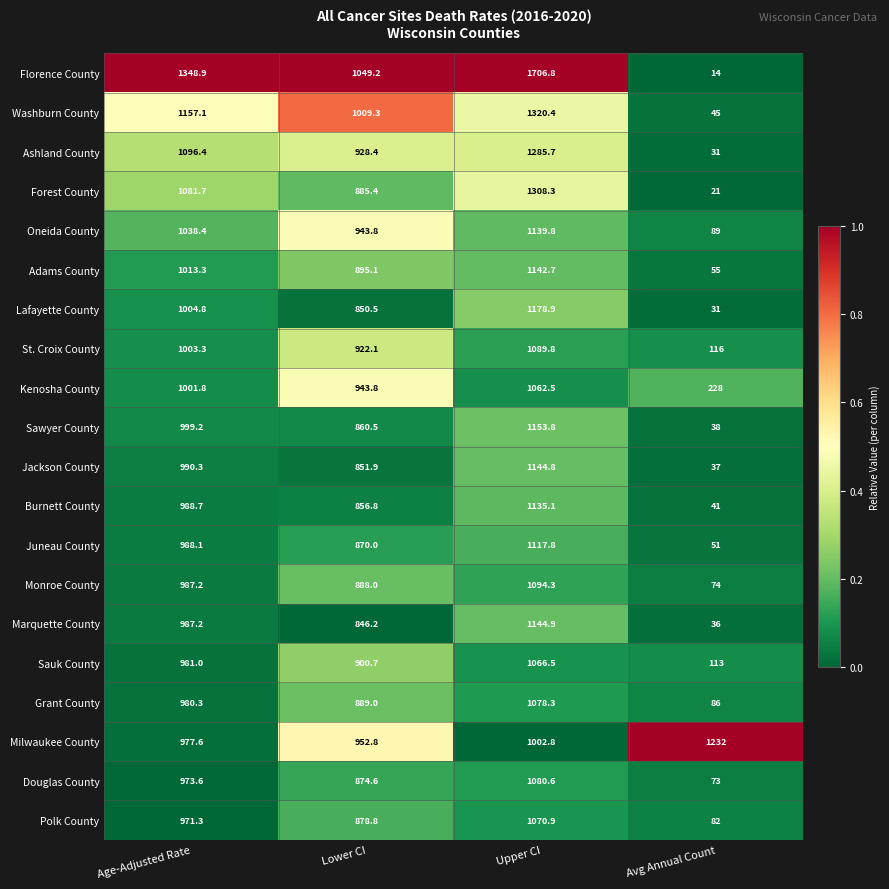

What is the sum of all Douglas County values?

3001.8